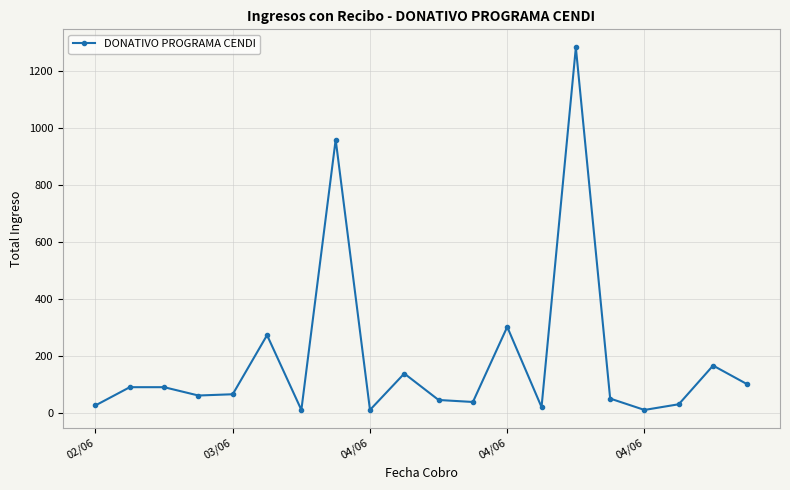

True or false: the data has more than 1 interior local peaks.

True